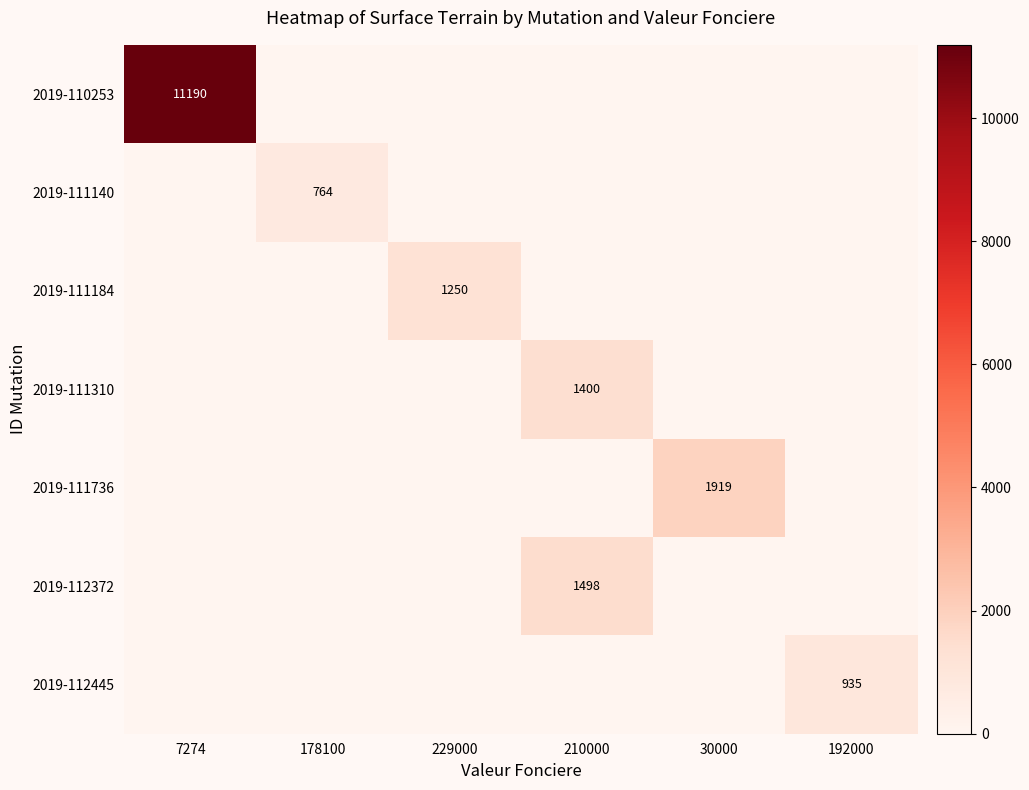

At which label is 2019-111736 closest to 959?

7274